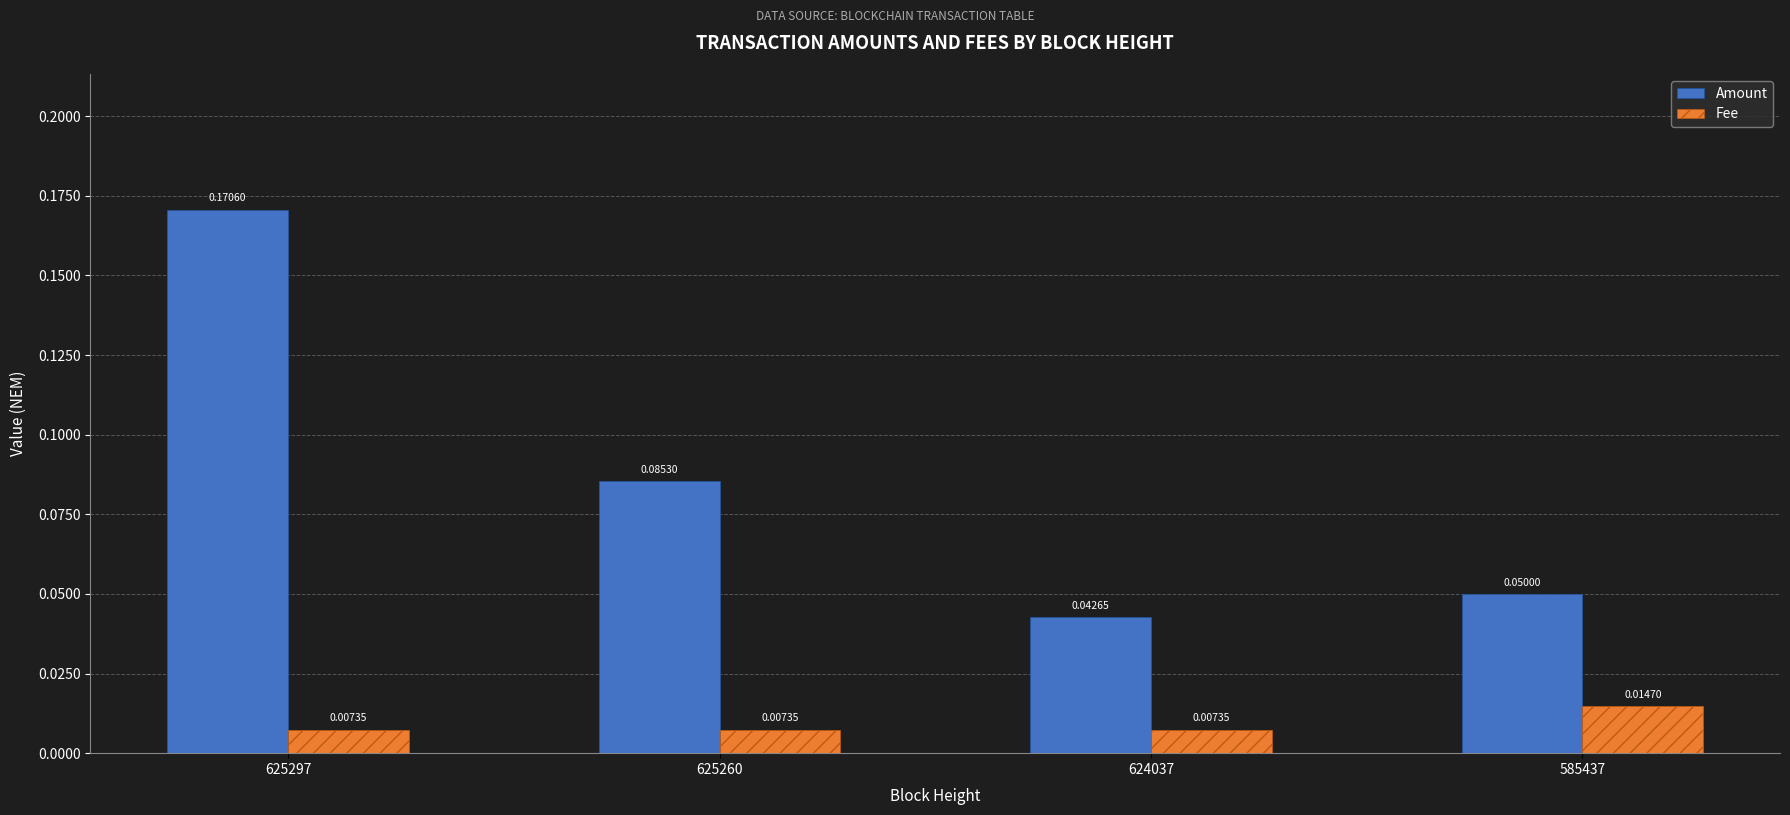

What are all the series names shown in the legend?

Amount, Fee